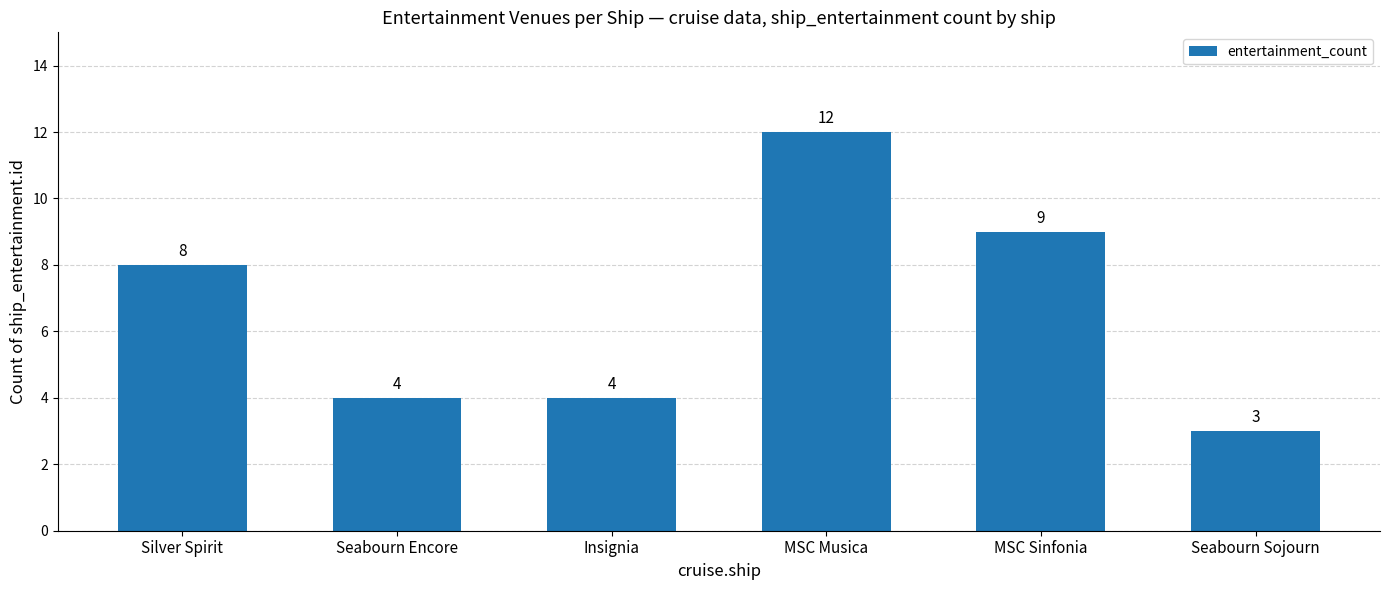

What is the difference between the second highest and second lowest values?

5